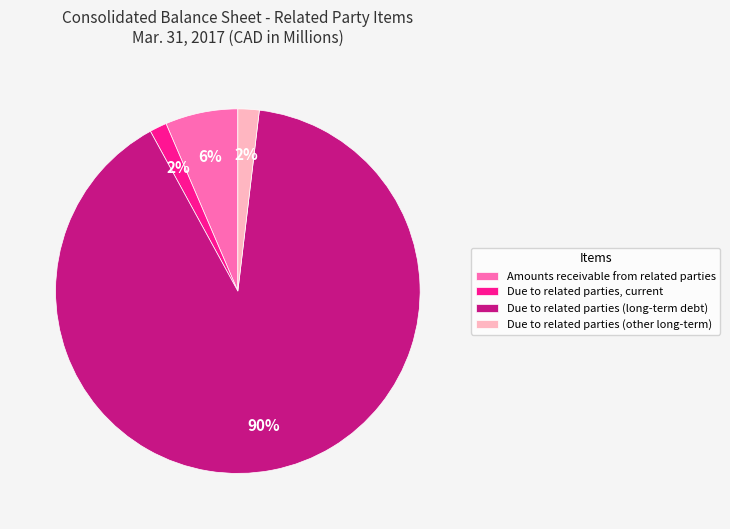

Is Due to related parties (long-term debt) the majority of the pie?

Yes